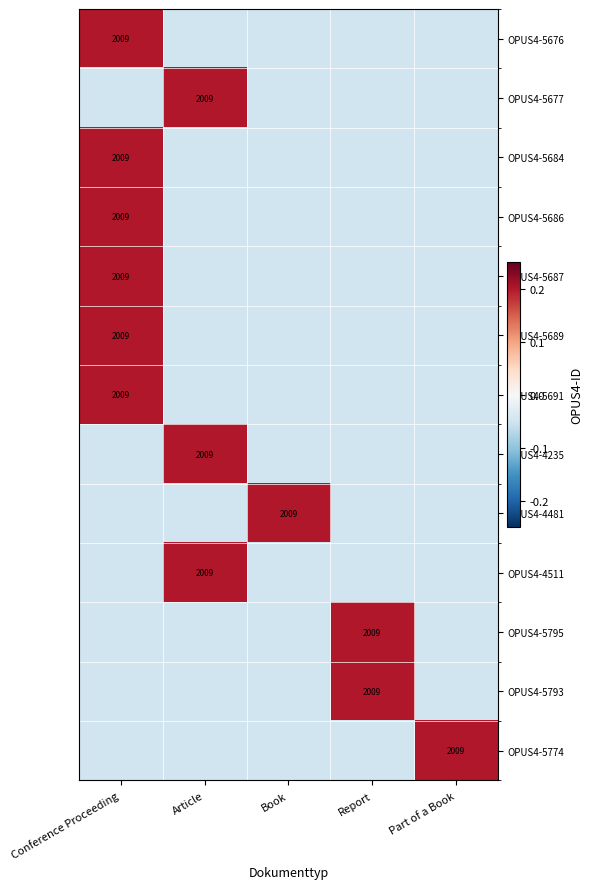

True or false: OPUS4-5687 has a value of 0.1 at Conference Proceeding.

False